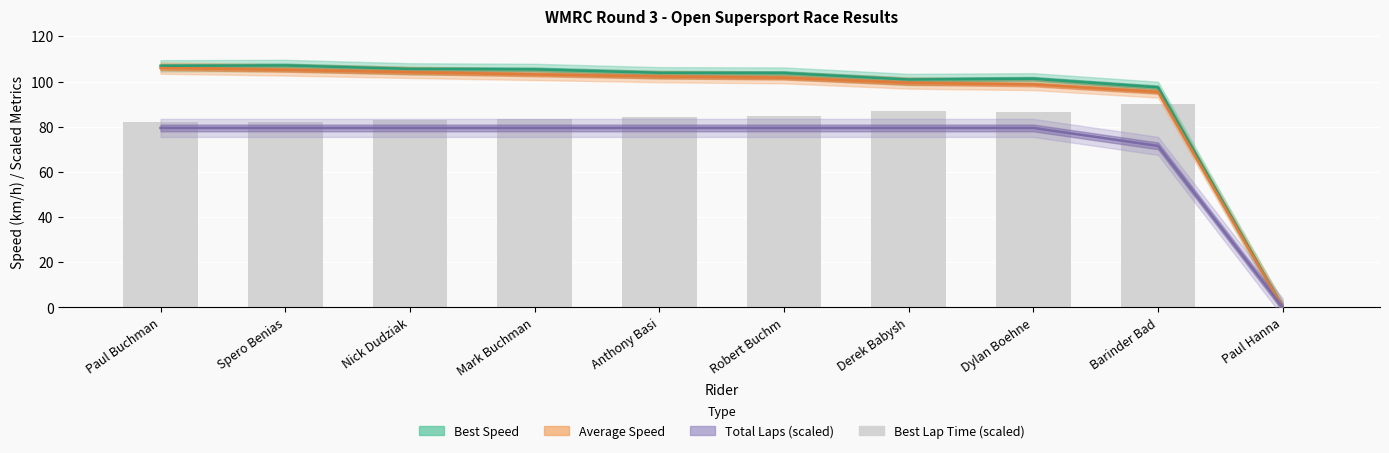

What is the difference between the highest and lowest values at Mark Buchman?

25.9